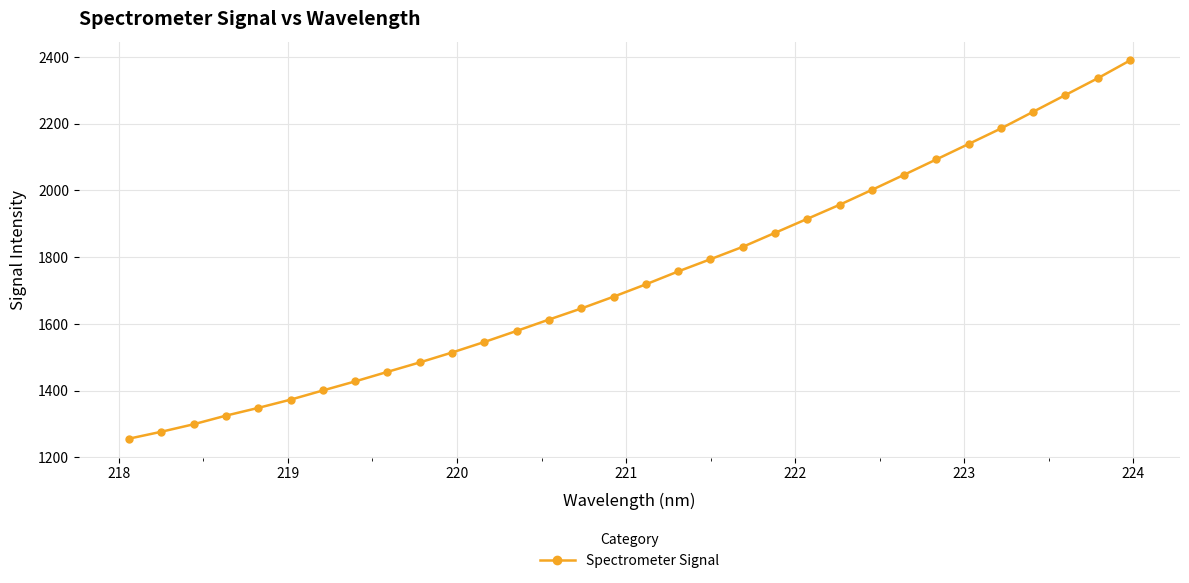

What is the sum of all values?

55787.1